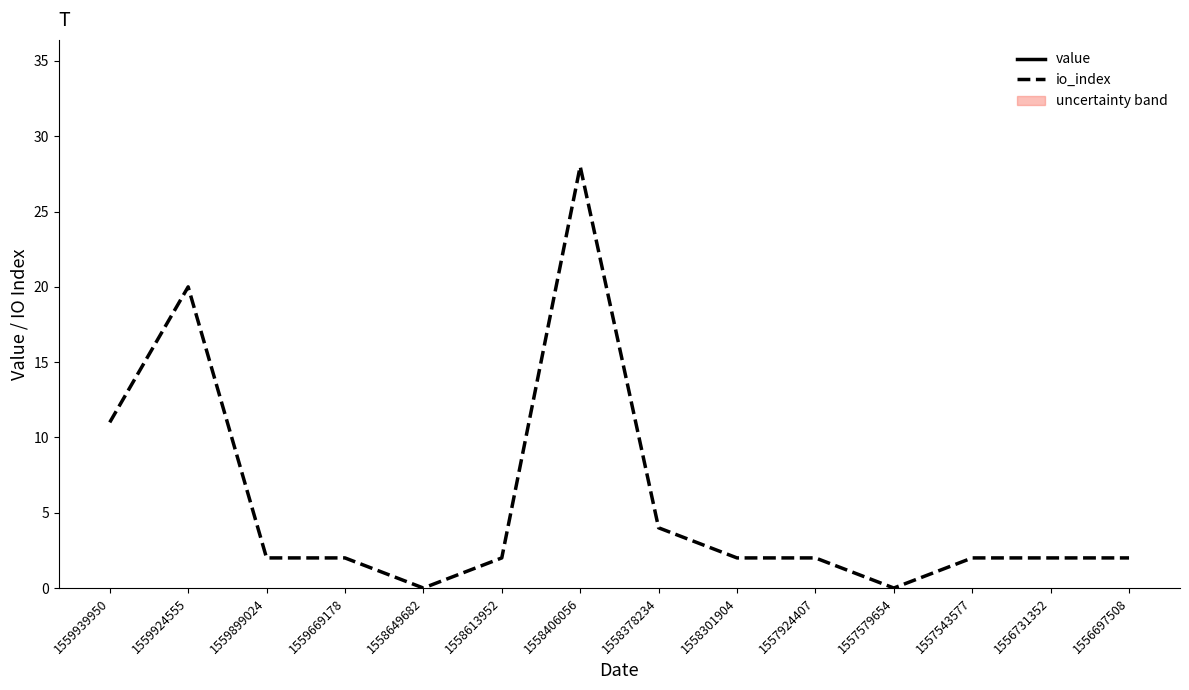

What is the average value of the value series?

295.9